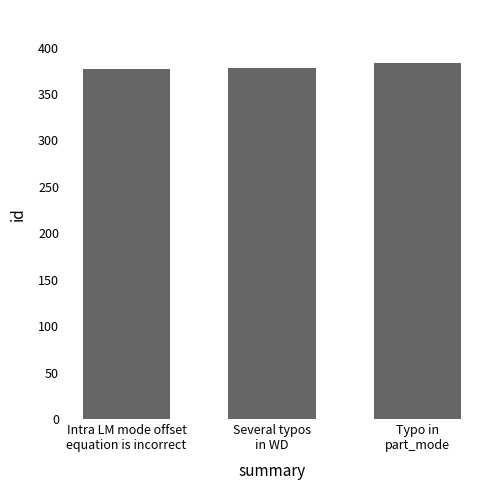

How many series are shown in this chart?

1